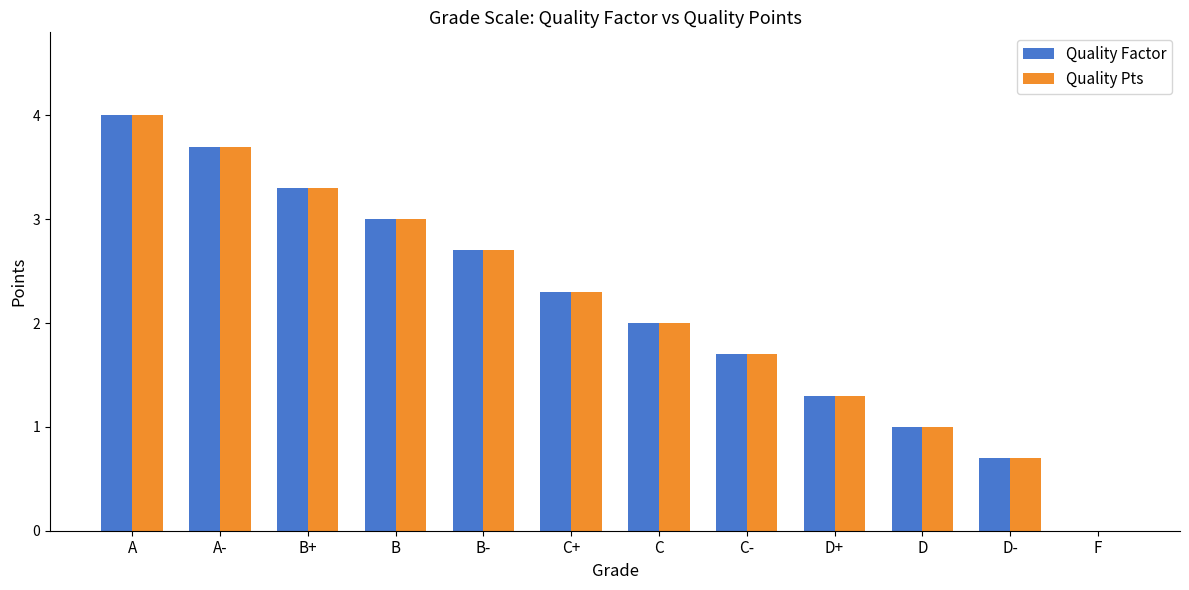

Which label corresponds to the largest value in the chart?

A